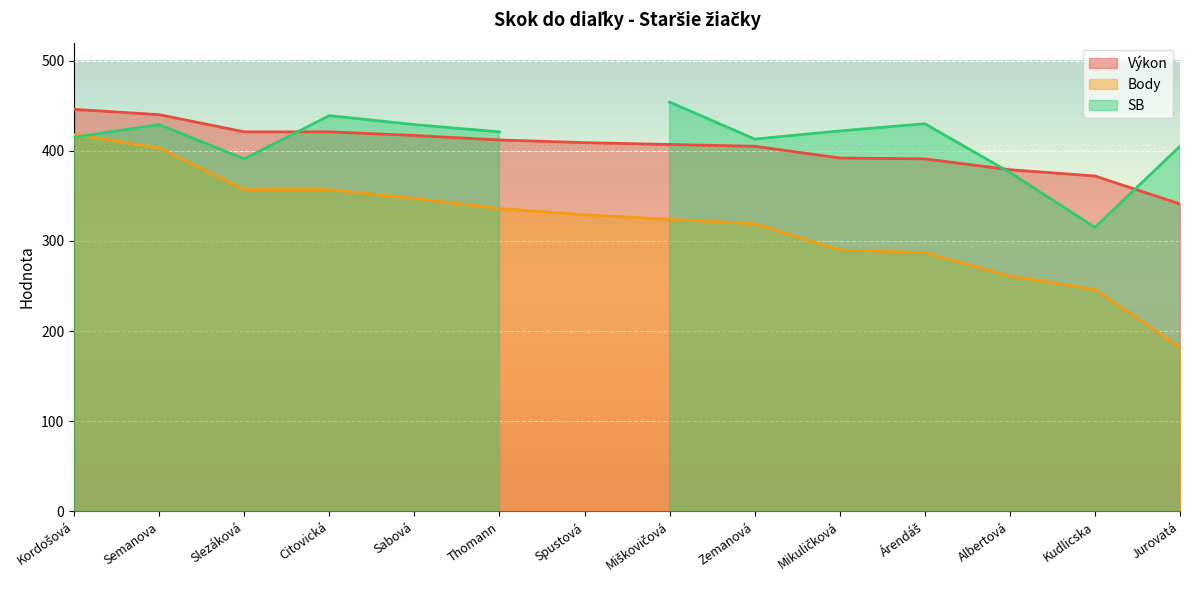

The value of Body at Zemanová is 319. True or false?

True